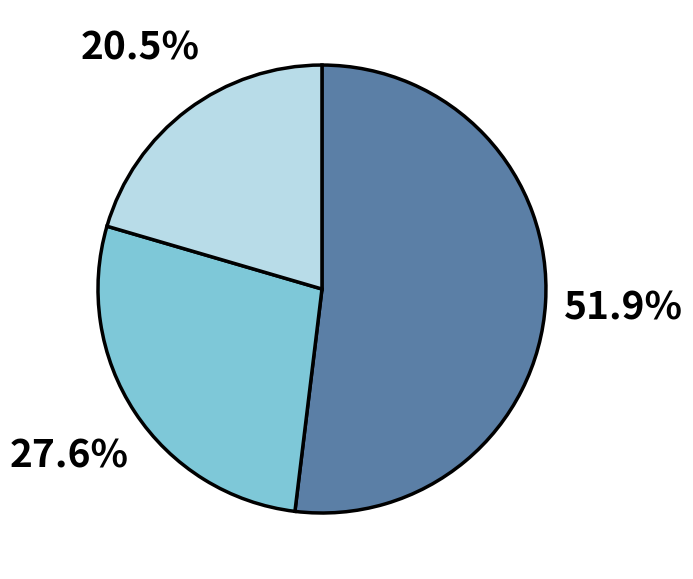

To the nearest percent, what is the average slice percentage?

33%